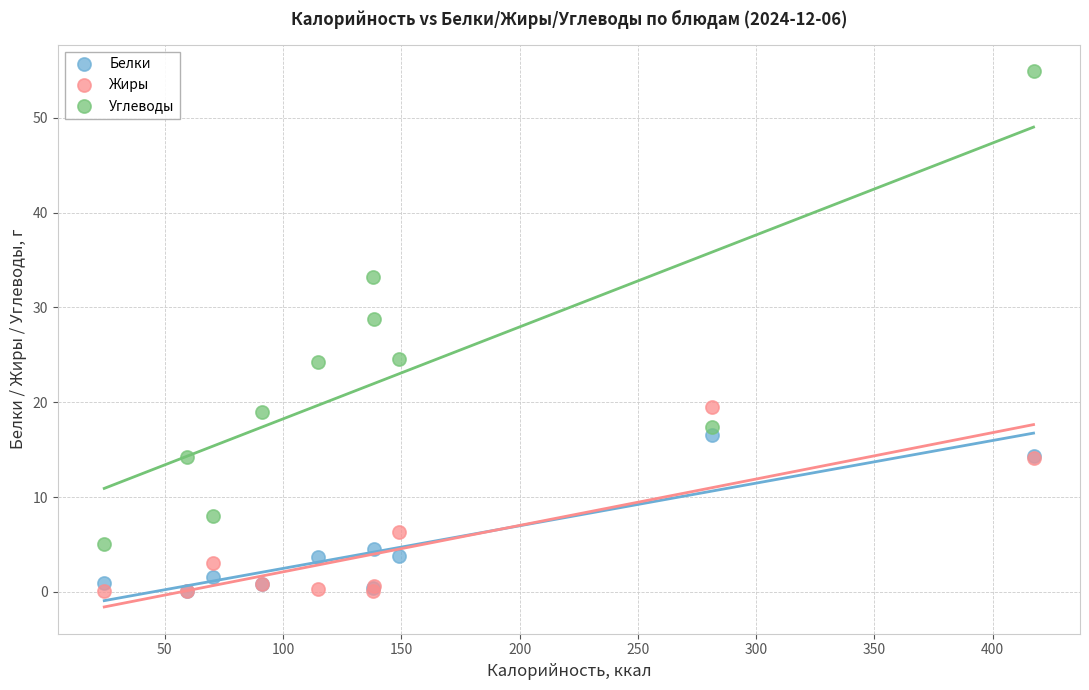

In the Жиры series, what Y value is closest to 9?

6.3